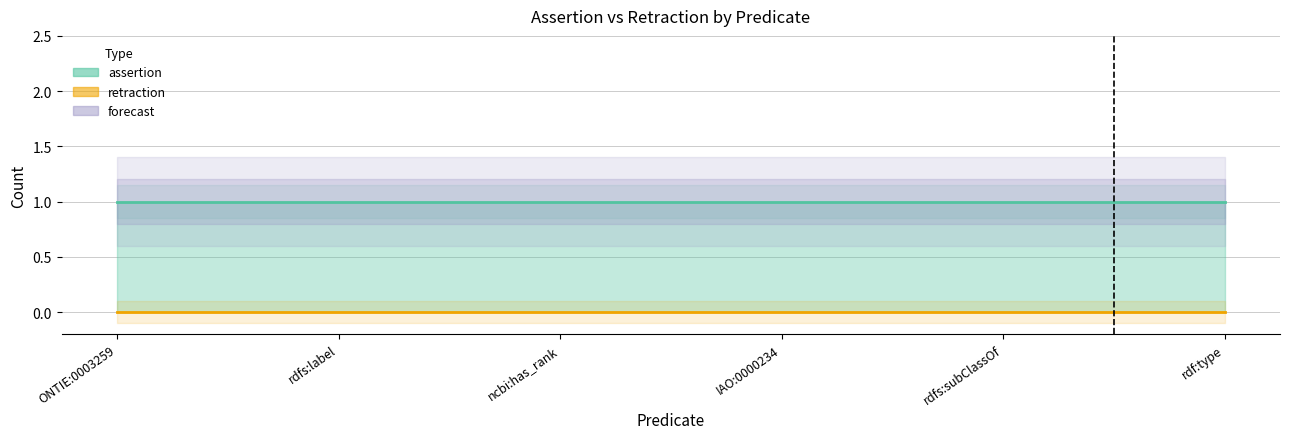

The retraction series shows 0 at rdf:type. True or false?

True